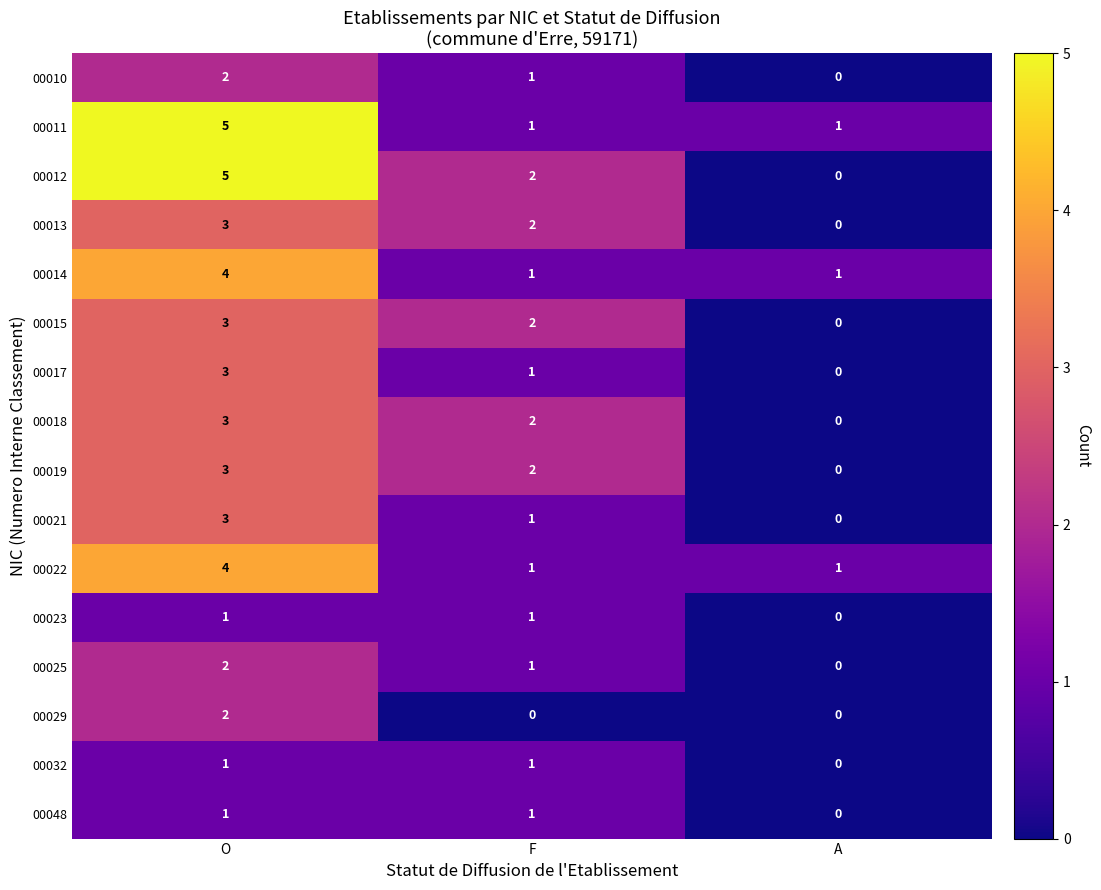

The value of 00017 at O is 3. True or false?

True